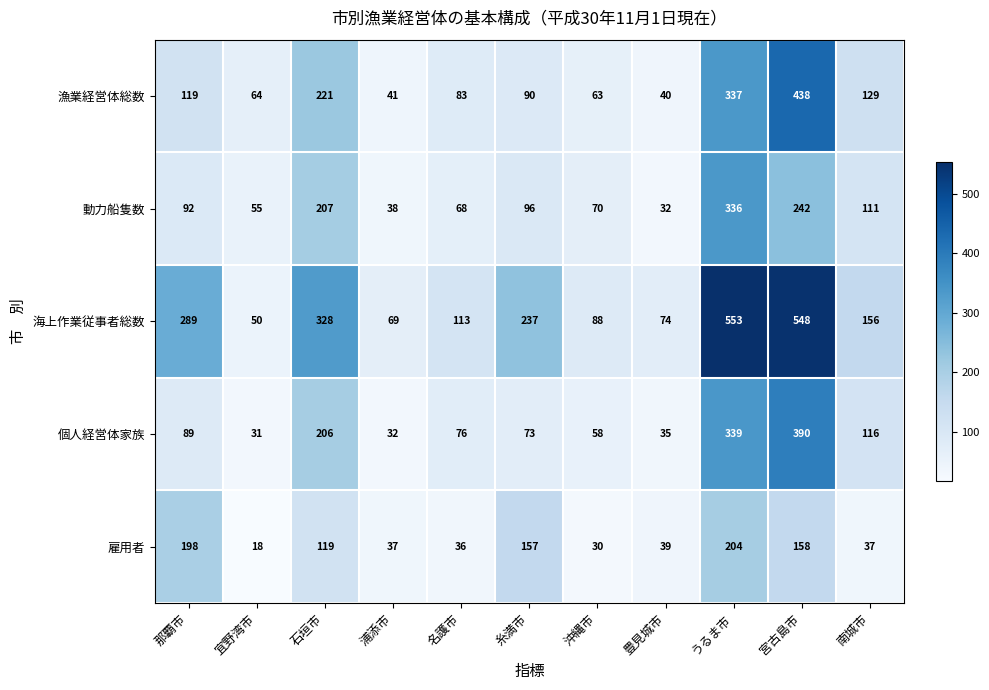

True or false: 個人経営体家族 has a value of 339 at うるま市.

True